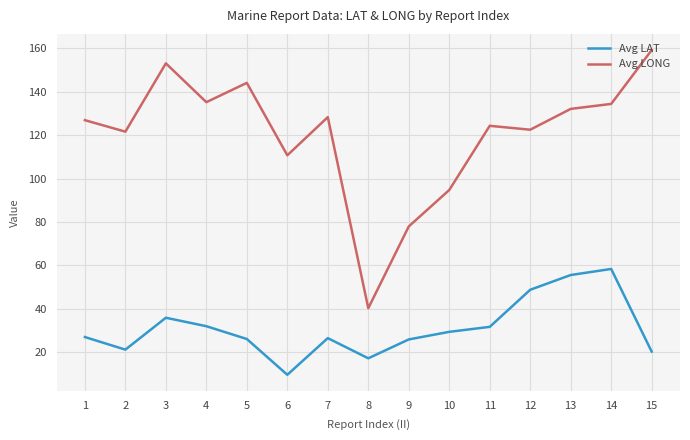

What is the maximum value for Avg LAT?

58.3